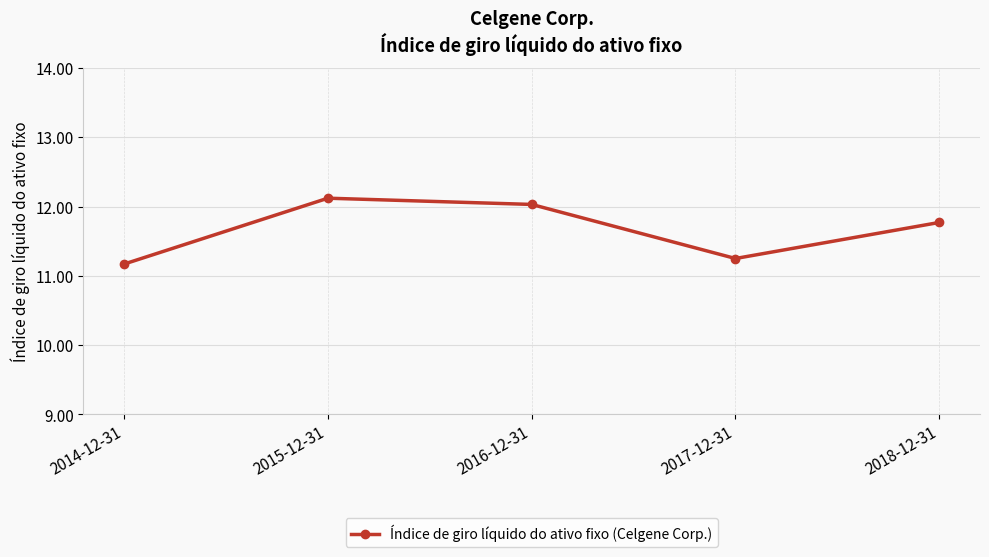

Which category has the highest value across all series?

2015-12-31